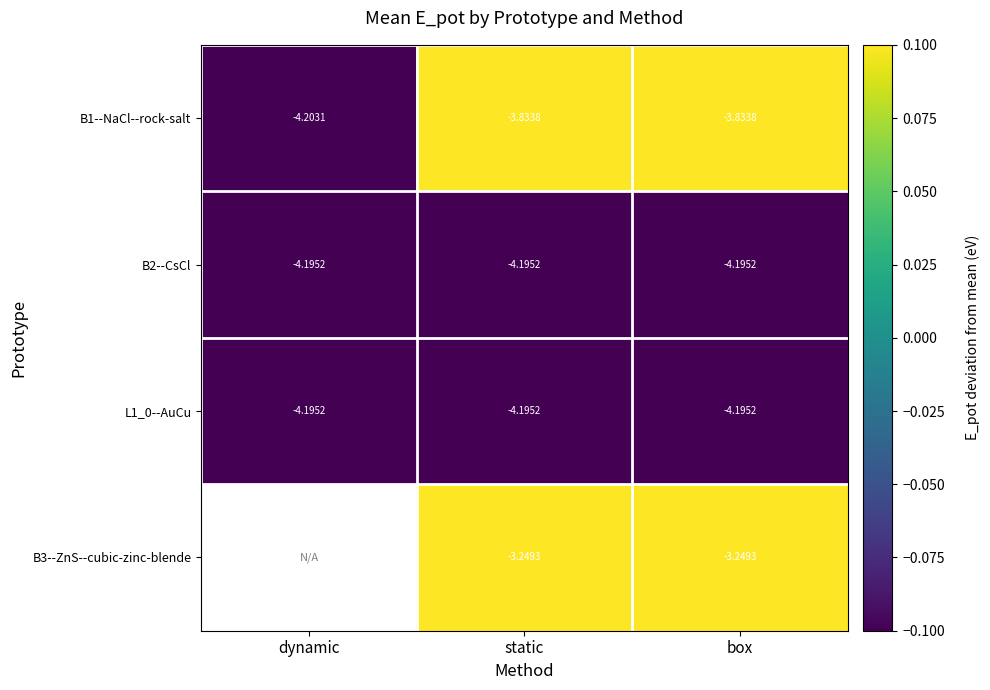

What is the difference between the highest and lowest values at box?

0.9